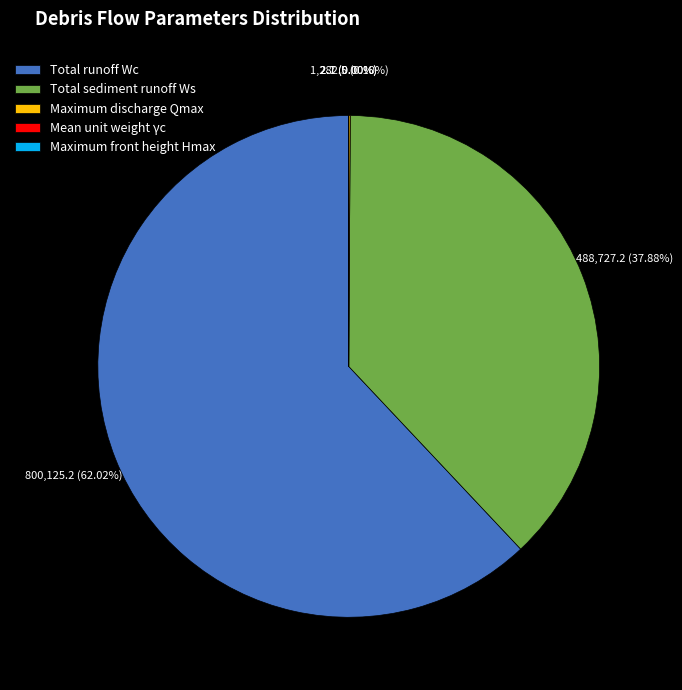

Which slice is the largest?

Total runoff Wc